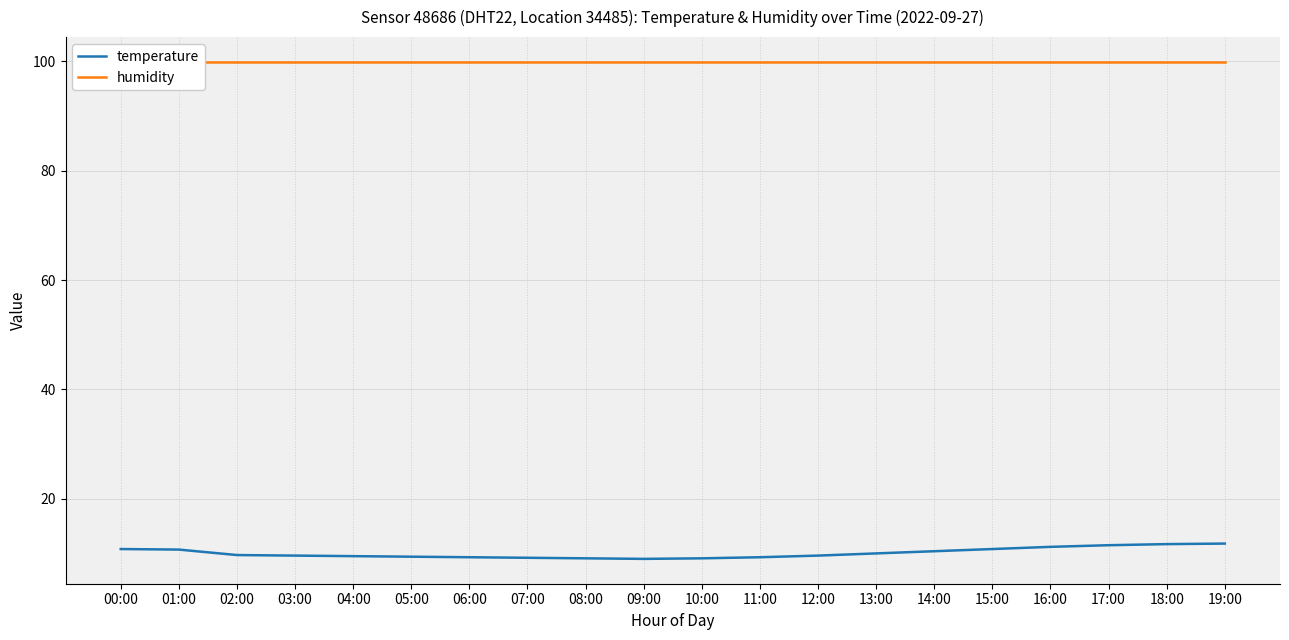

Where is the first local minimum for temperature?

09:00